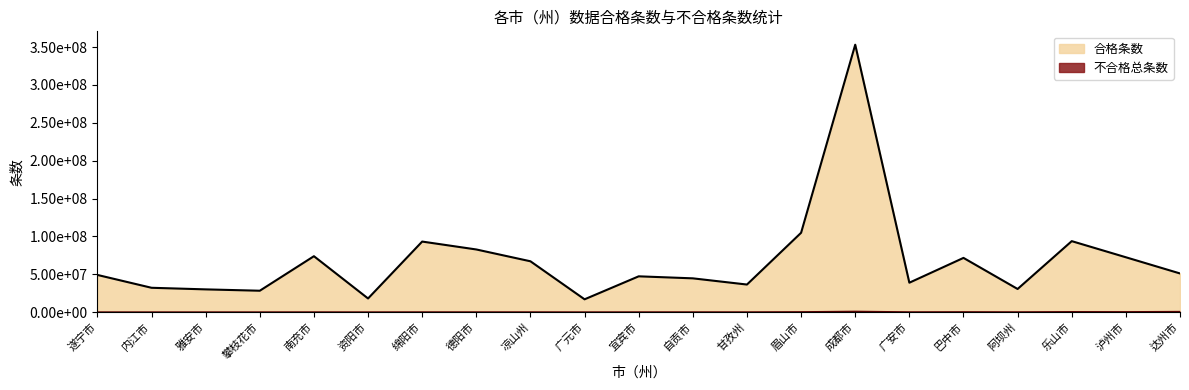

What are all the series names shown in the legend?

合格条数, 不合格总条数